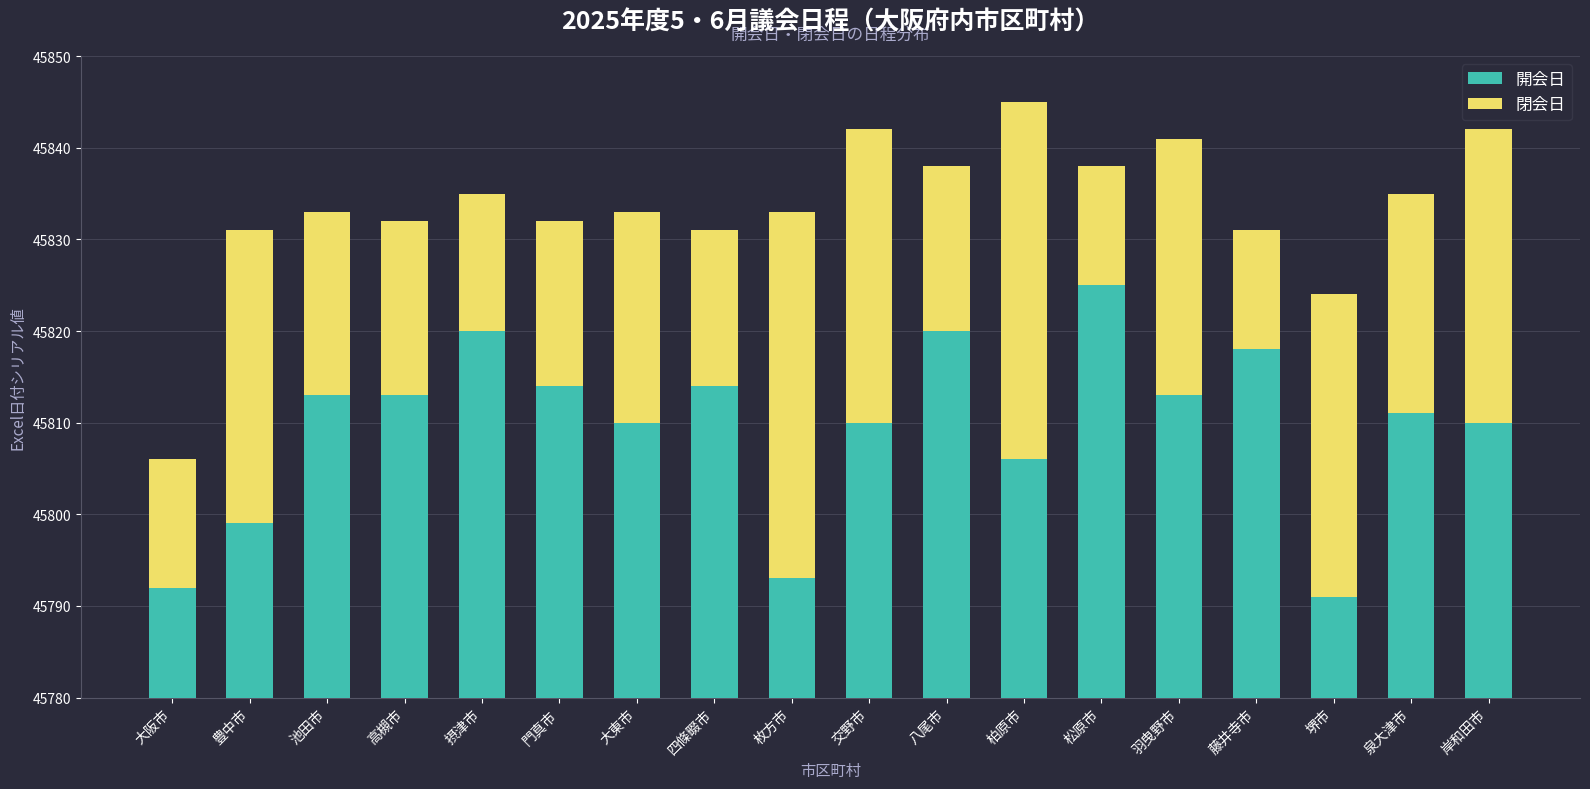

Which series changed the most between 池田市 and 大東市?

開会日